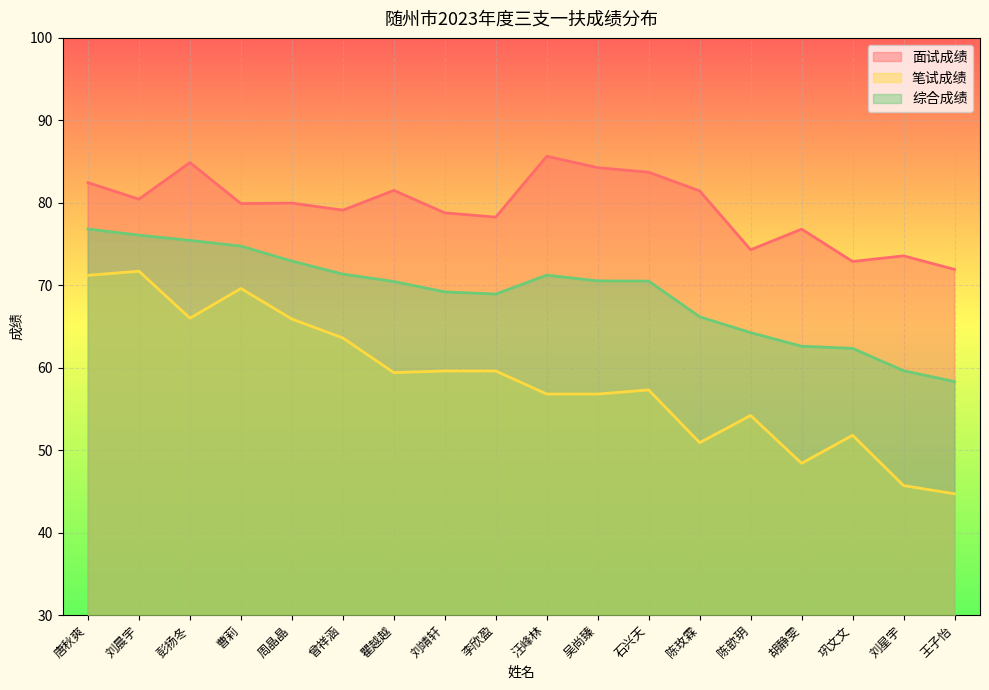

What is the difference between the 面试成绩 values at 李欣盈 and 吴尚臻?

6.0